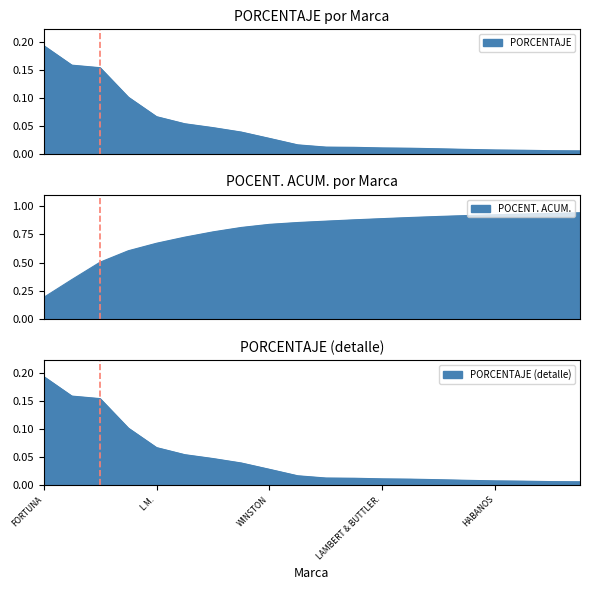

True or false: PORCENTAJE has a value of 0.0 at BENSON & HEDGES.

True